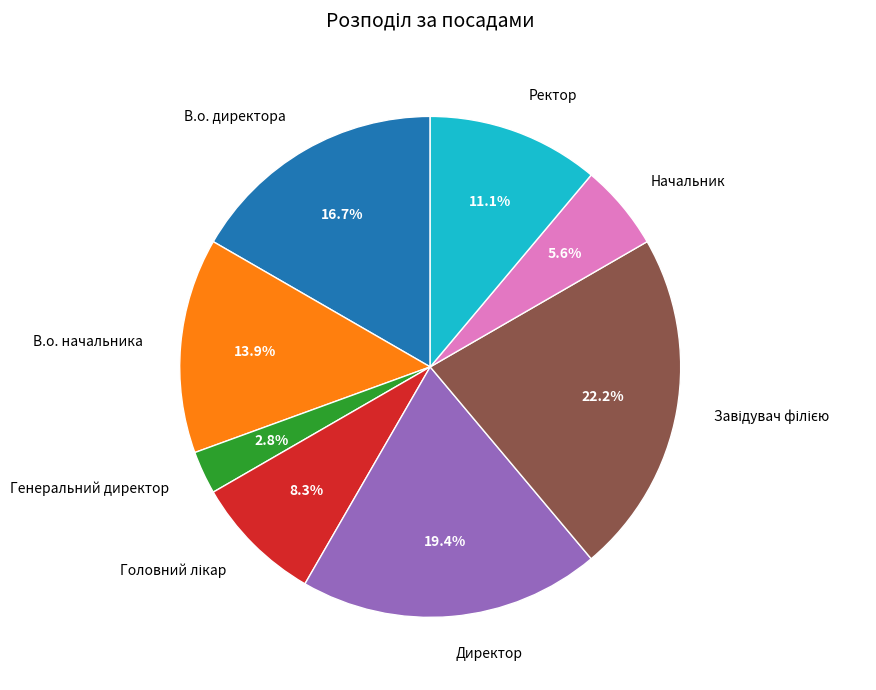

To the nearest percent, what is the combined percentage of В.о. начальника and Ректор?

25%